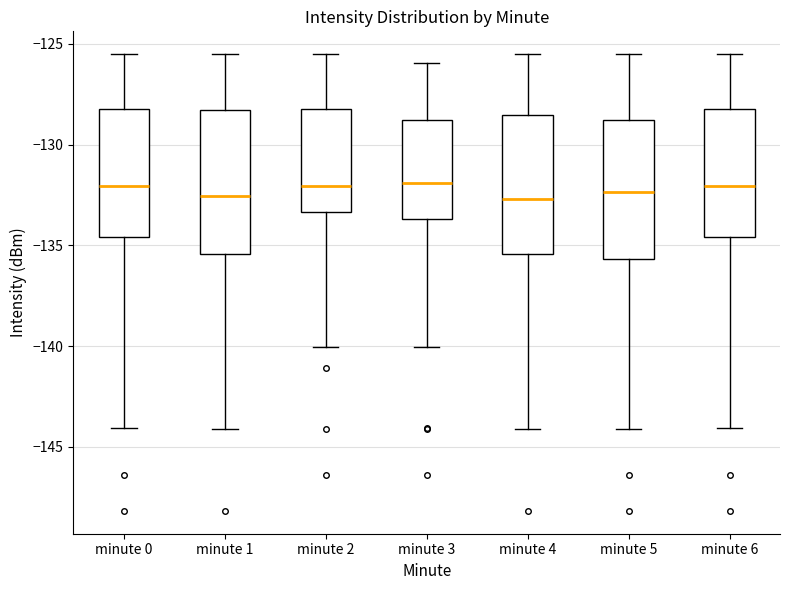

Reading left to right, transcribe this box plot: for each box, give where its median line is, the range the box spans, and where its two whiskers end, as read against the y-axis. The values are not printed on the chart, so give them approximately, as read against the axis.

minute 0: median -132.0, box -134.5 to -128.0, whiskers -144.0 to -125.5
minute 1: median -132.5, box -135.5 to -128.5, whiskers -144.0 to -125.5
minute 2: median -132.0, box -133.5 to -128.0, whiskers -140.0 to -125.5
minute 3: median -132.0, box -133.5 to -129.0, whiskers -140.0 to -126.0
minute 4: median -132.5, box -135.5 to -128.5, whiskers -144.0 to -125.5
minute 5: median -132.5, box -135.5 to -129.0, whiskers -144.0 to -125.5
minute 6: median -132.0, box -134.5 to -128.0, whiskers -144.0 to -125.5